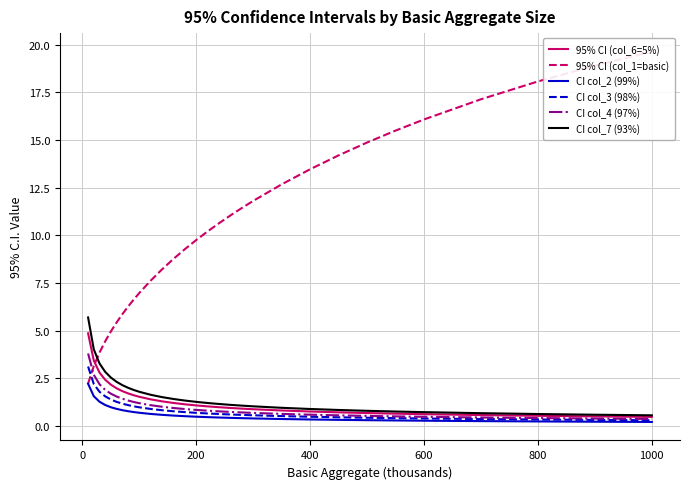

Is it true that 95% CI (col_6=5%) equals 1.1 at 200?

True